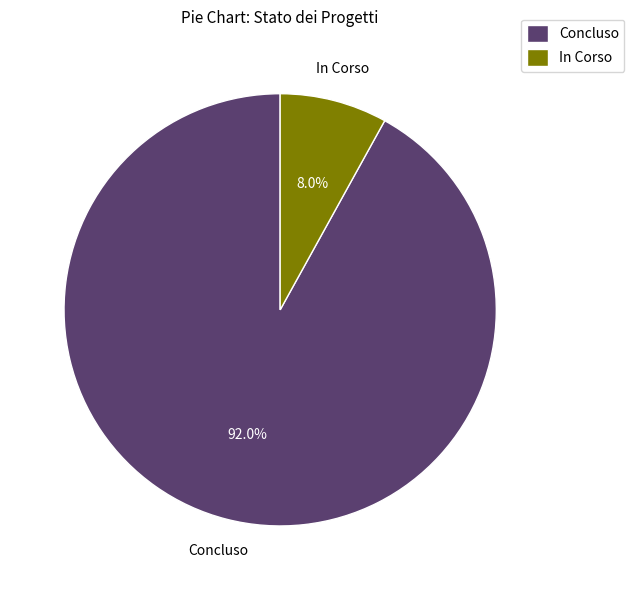

How many segments does this pie chart have?

2